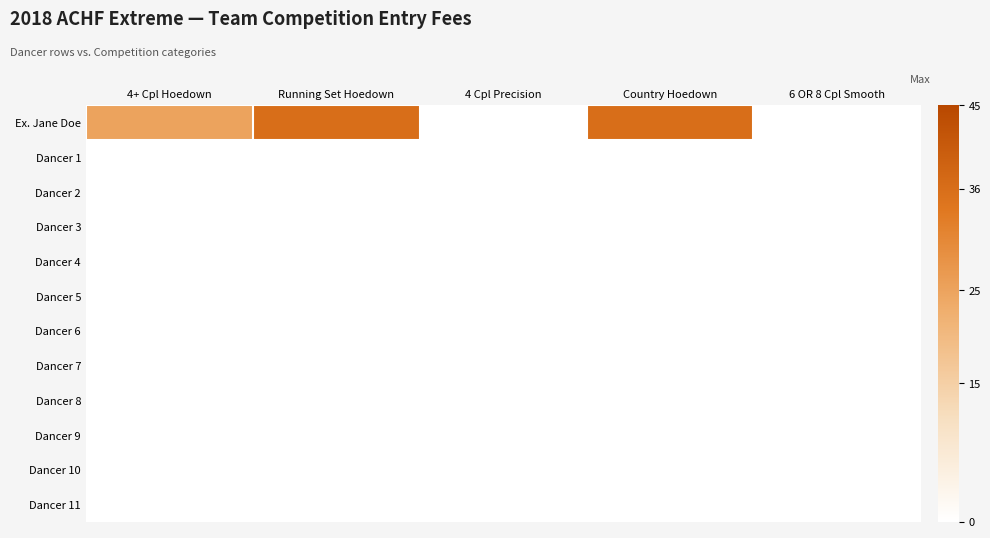

Which series has the largest range (max minus min)?

Ex. Jane Doe